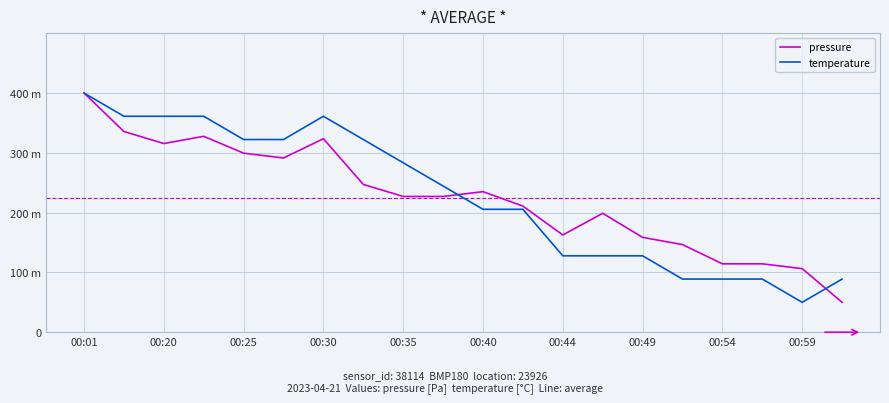

Does the chart have visible grid lines?

Yes